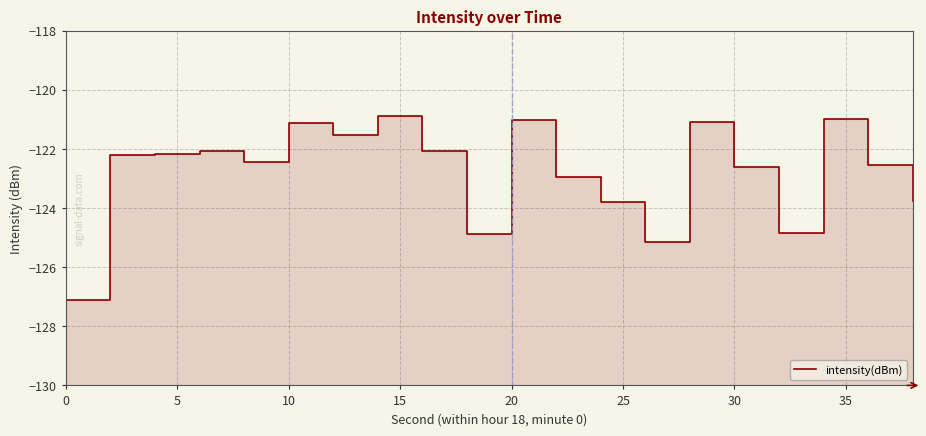

What is the average value?

-122.8